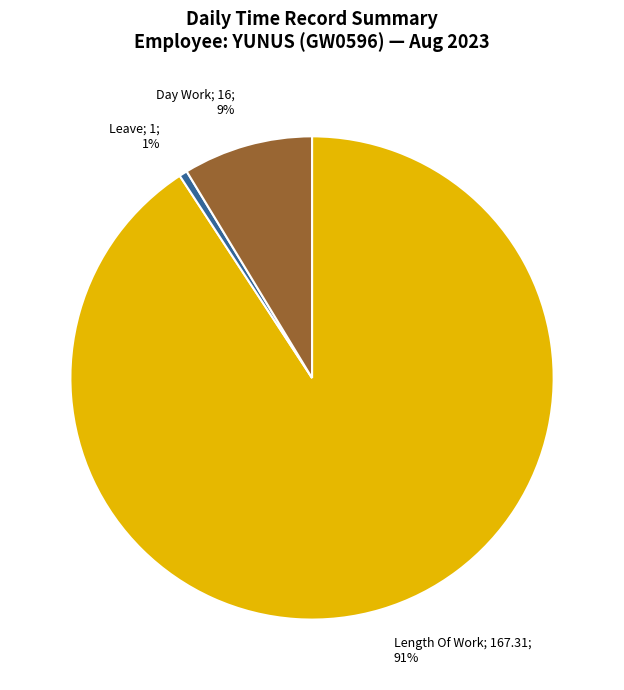

To the nearest percent, what is the average slice percentage?

33%